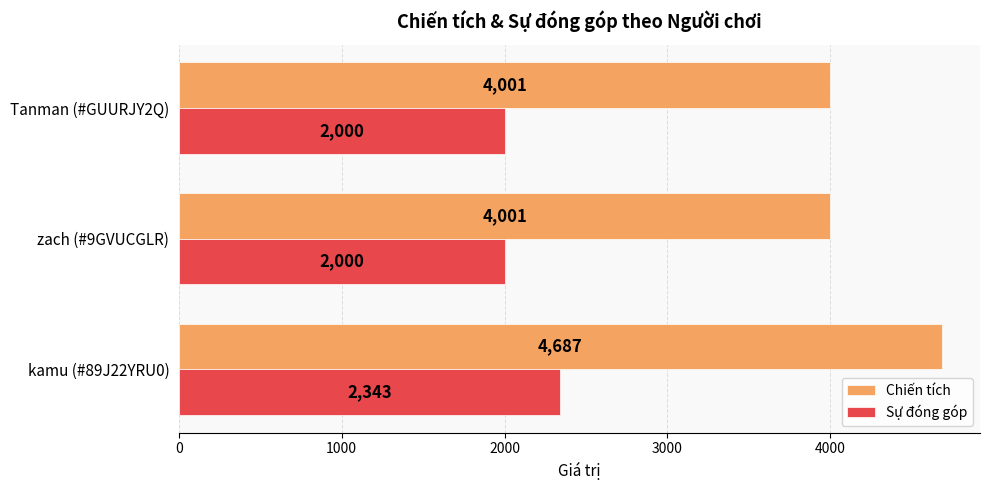

What are all the series names shown in the legend?

Chiến tích, Sự đóng góp